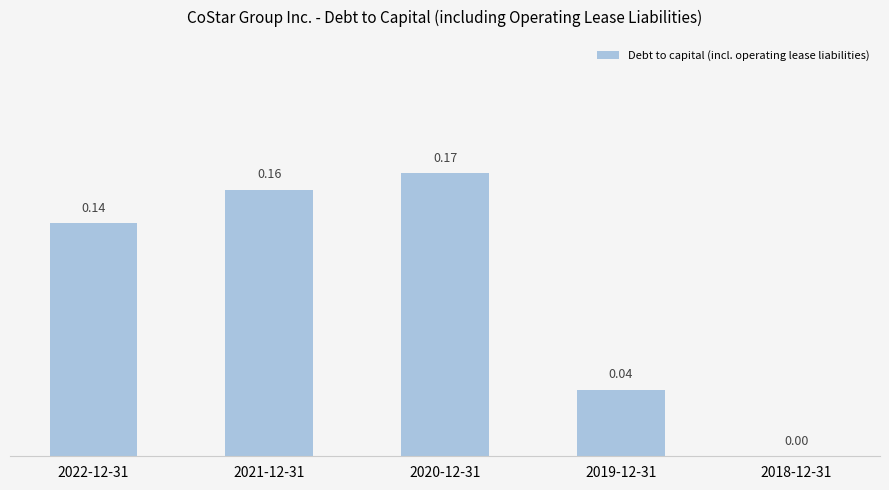

What is the sum of all values?

0.5